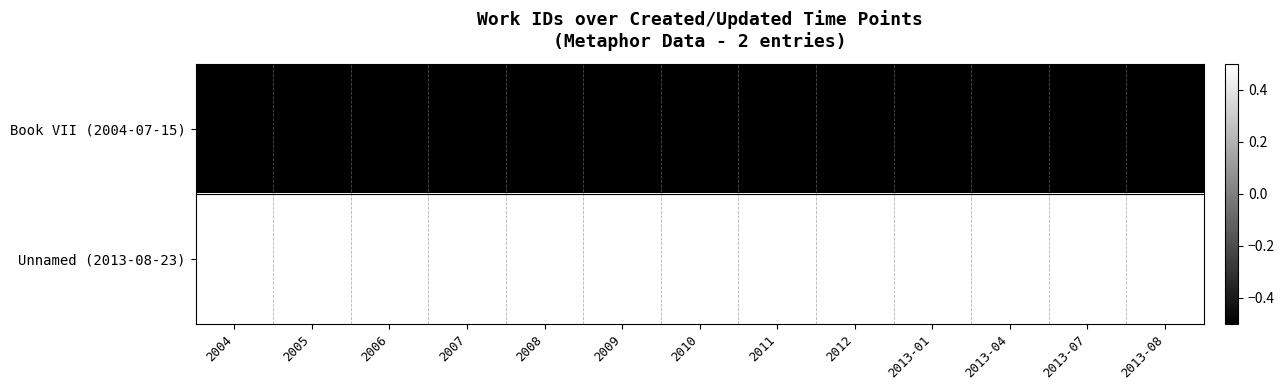

How many categories are shown in the chart?

13